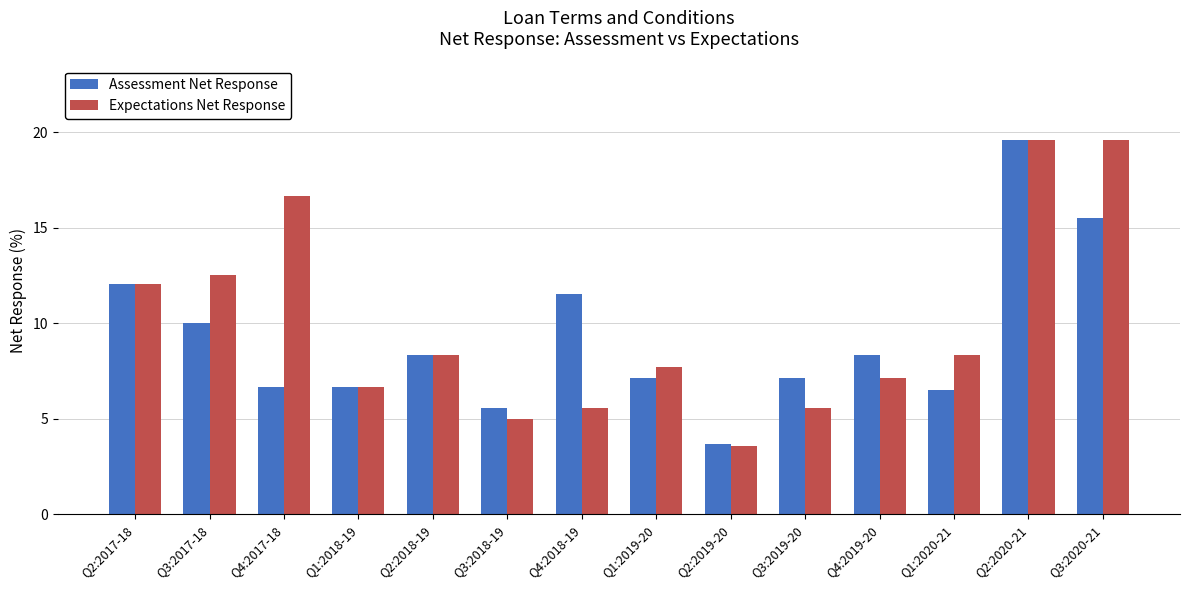

What is the label of the 1st bar from the right?

Q3:2020-21